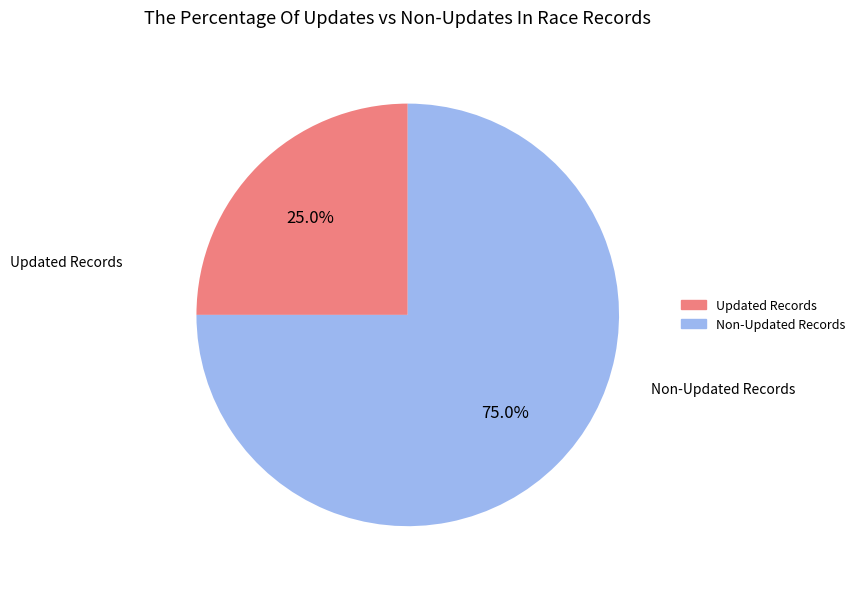

Which category has the biggest portion of the pie?

Non-Updated Records